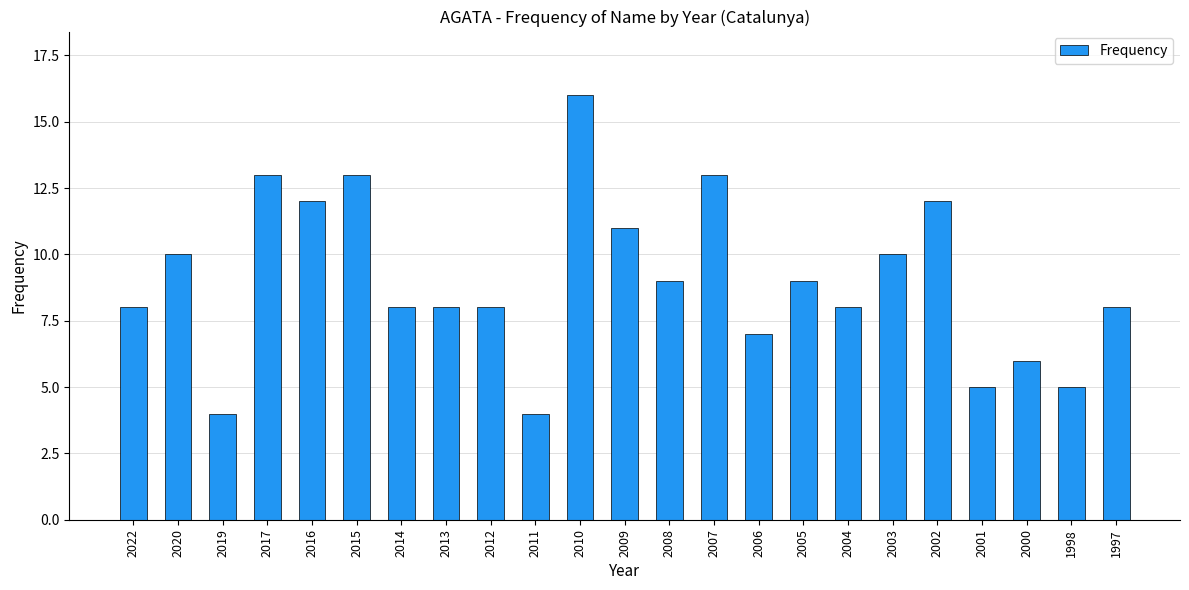

Read the value at 2013.

8